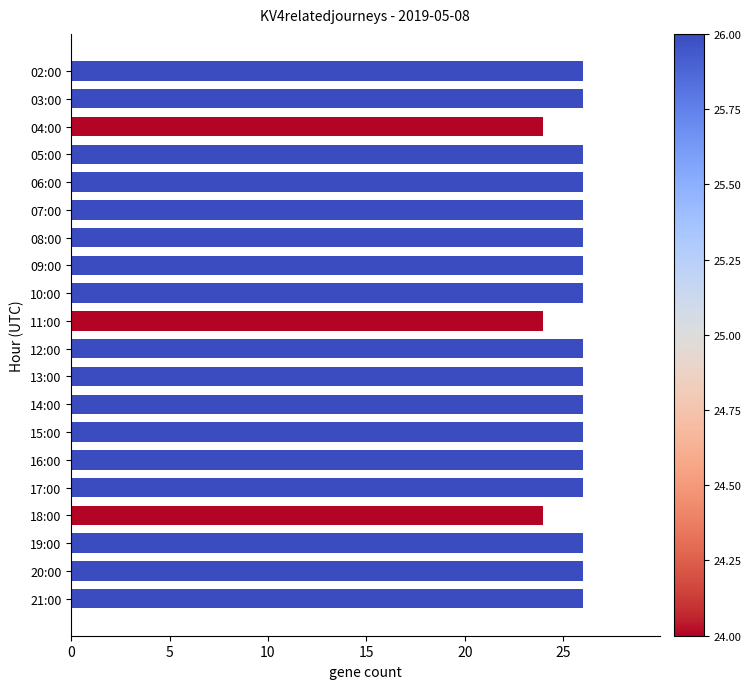

The chart shows a value of 26 at 17:00. True or false?

True